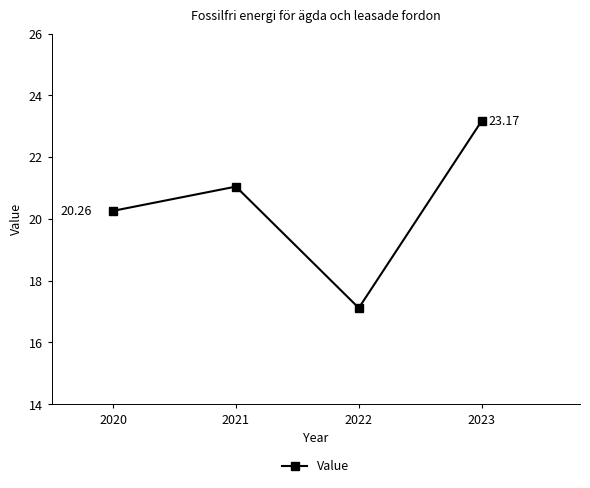

Is it true that the value at 2021 is 21.0?

True